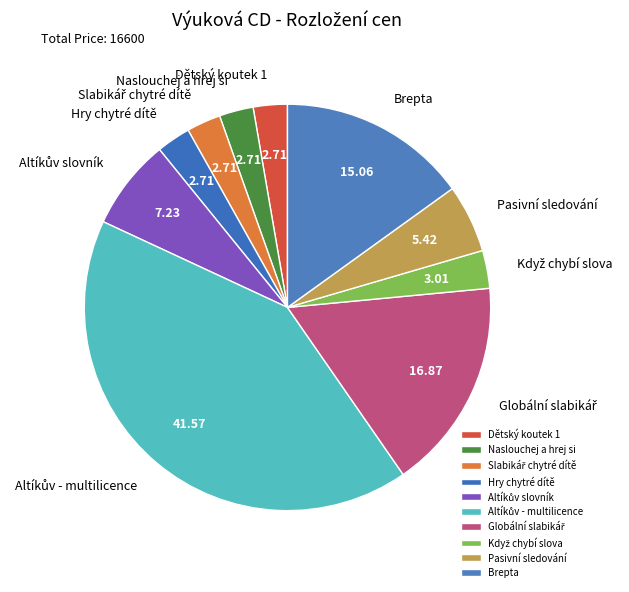

What is the ratio of the value at Naslouchej a hrej si to the value at Hry chytré dítě?

1.0